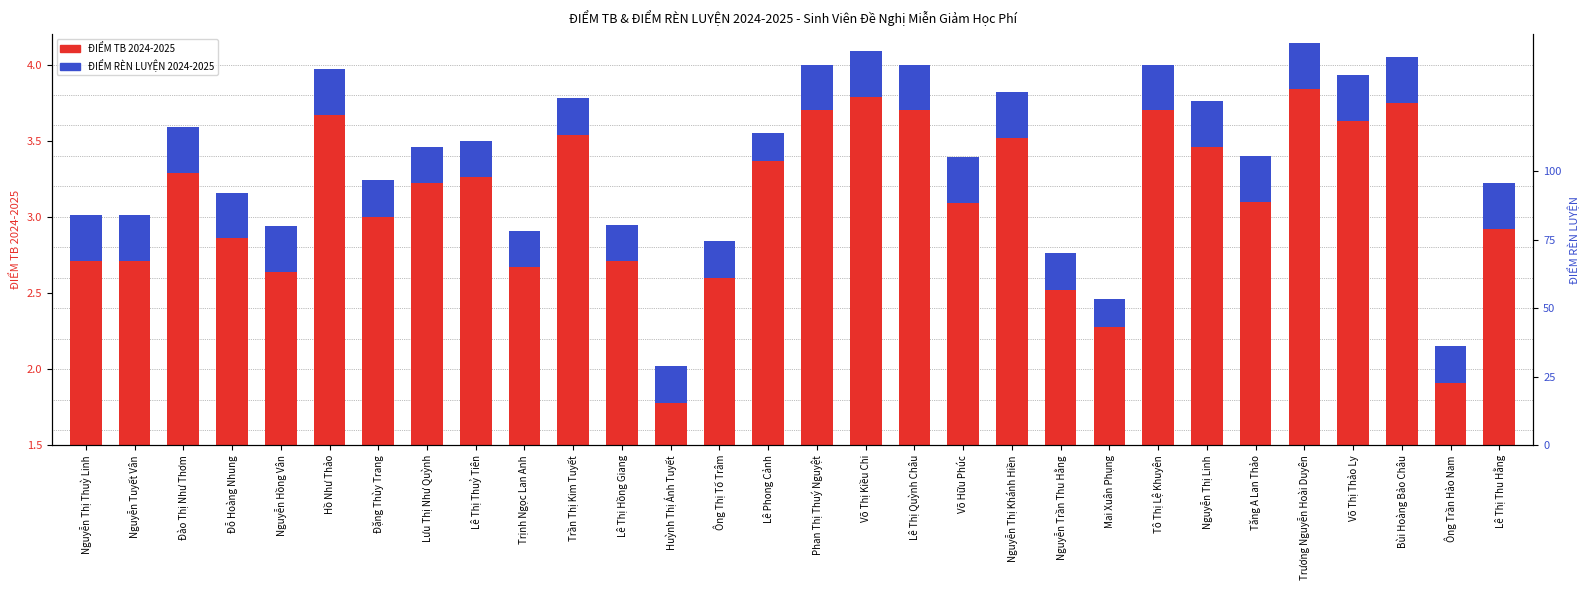

What is the difference between the ĐIỂM TB 2024-2025 values at Nguyễn Tuyết Vân and Nguyễn Trần Thu Hằng?

0.2